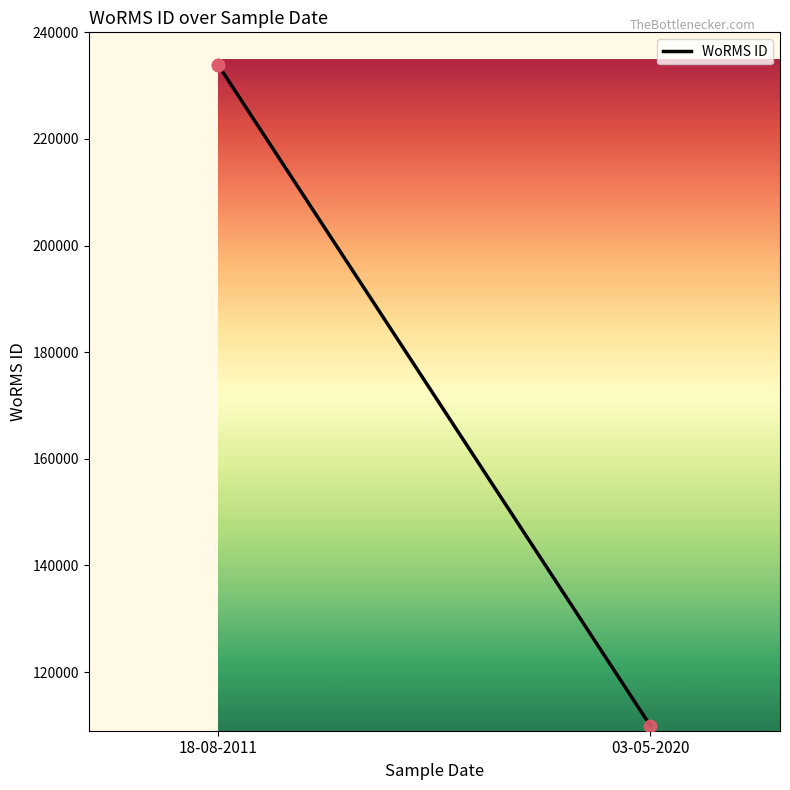

What is the change in value from 18-08-2011 to 03-05-2020?

-123895